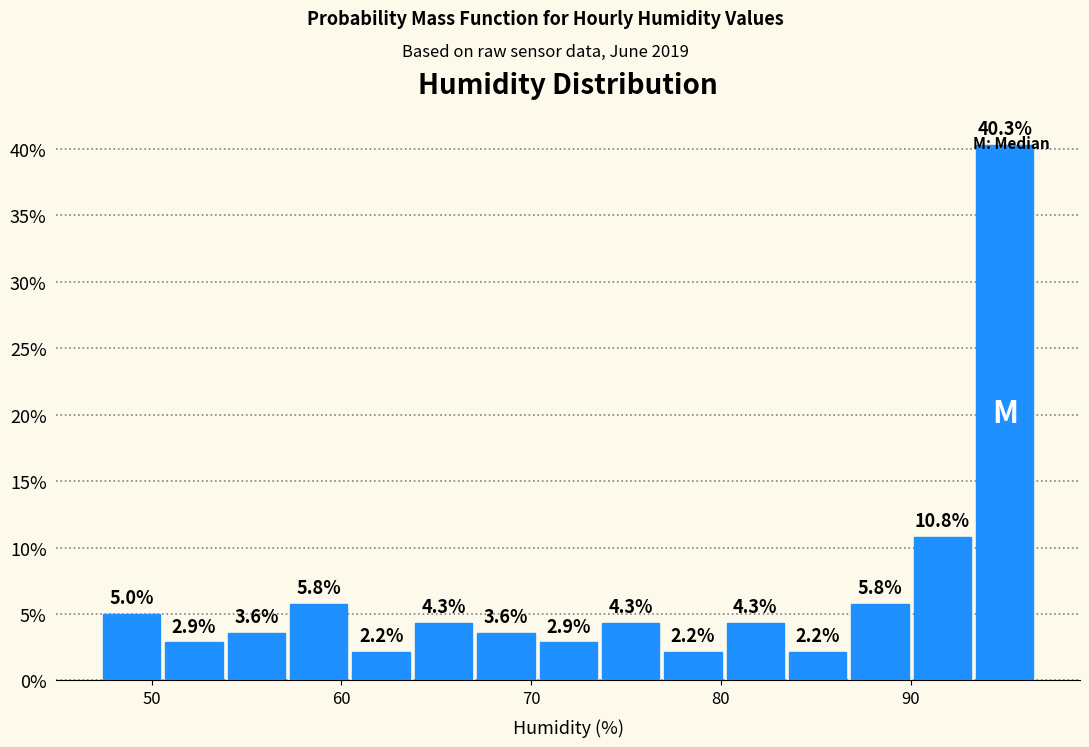

Read against the x-axis, roughly where is the centre of the tallest bar?

95